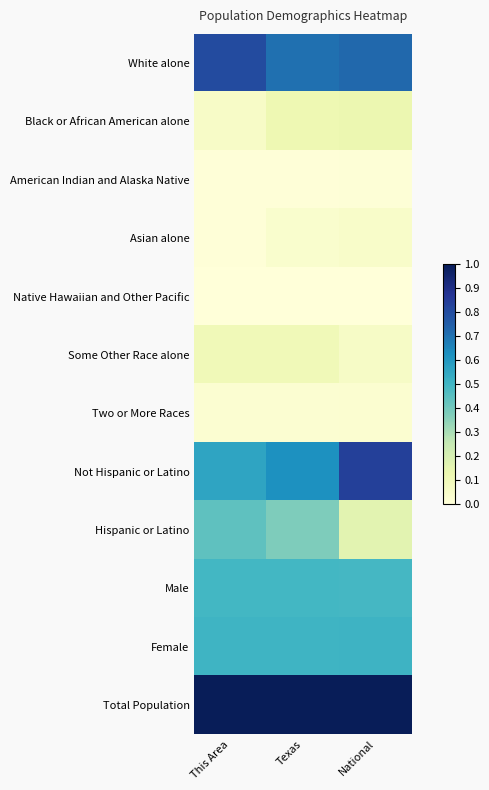

Which series changed the most between This Area and National?

Not Hispanic or Latino